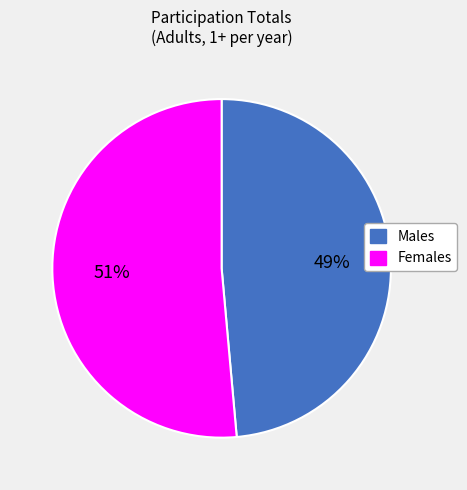

Is it true that Males is 35% of the pie?

False